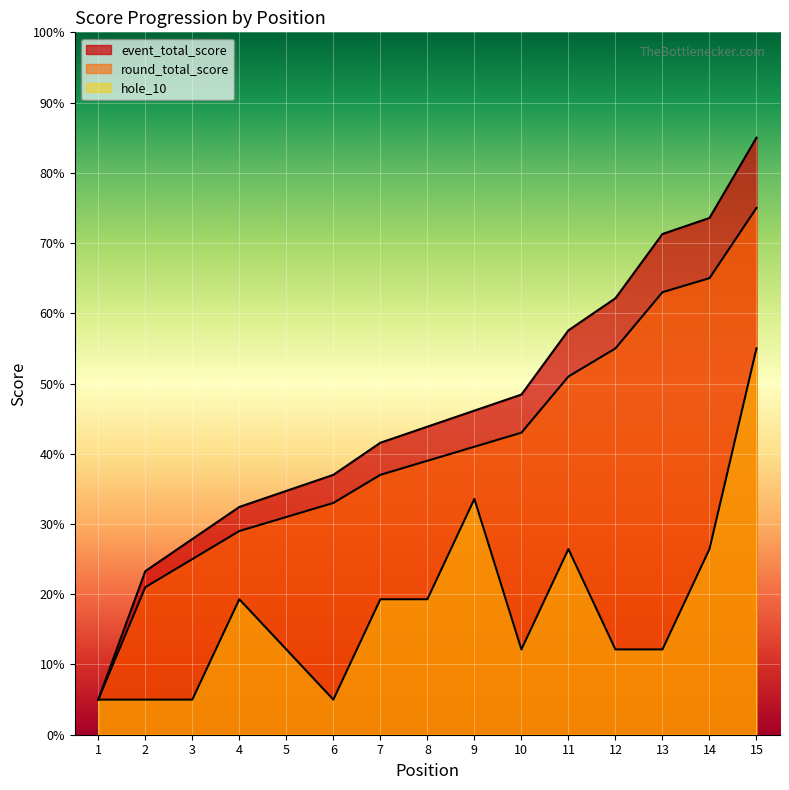

Which series has the largest range (max minus min)?

event_total_score